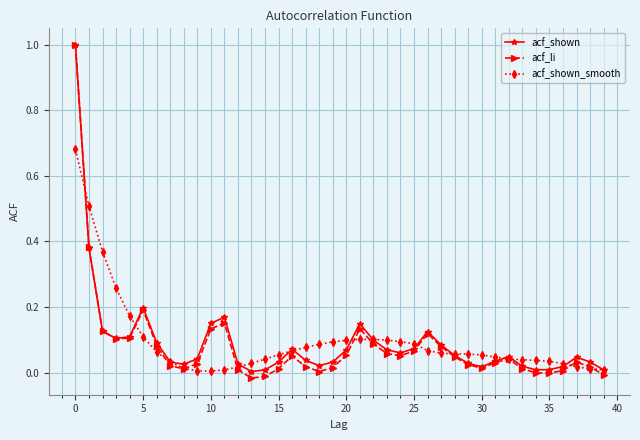

What is the greatest value displayed?

1.0